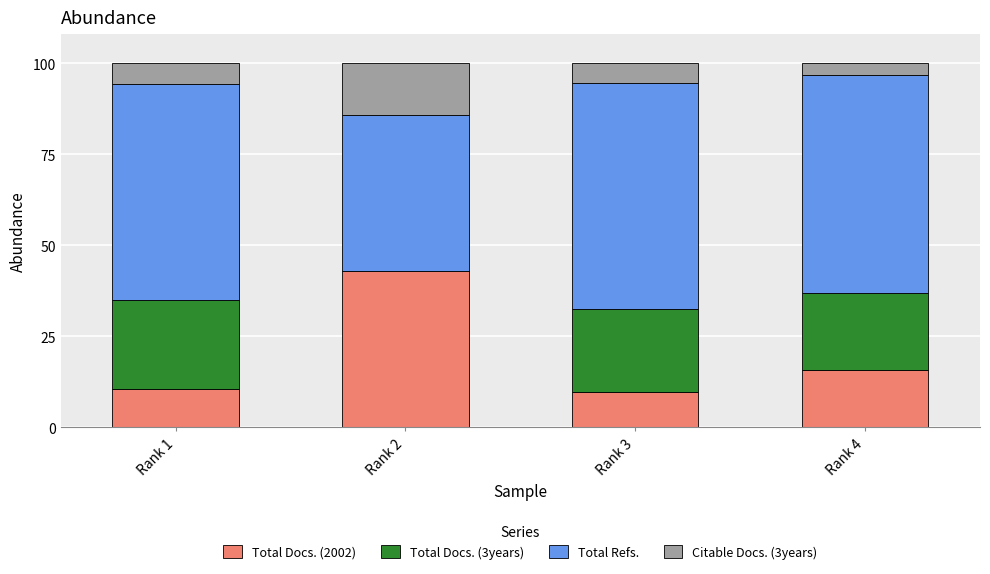

What is the total value across all series at Rank 4?

100.0